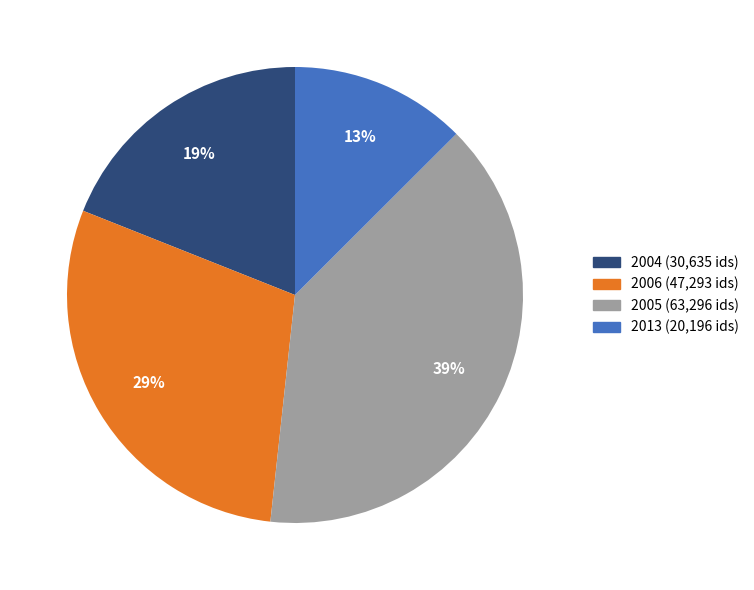

Is there a majority slice in this chart?

No